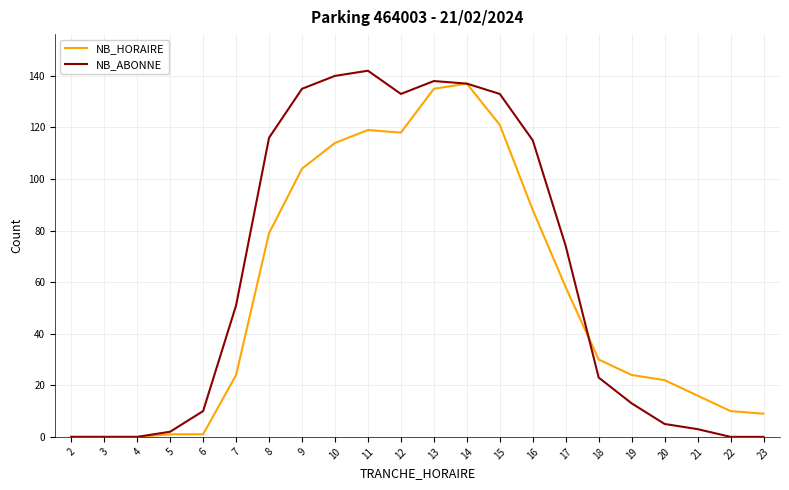

Reading left to right, transcribe all the data shown in this chart.

NB_HORAIRE: 0	0	0	1	1	24	79	104	114	119	118	135	137	121	88	58	30	24	22	16	10	9
NB_ABONNE: 0	0	0	2	10	51	116	135	140	142	133	138	137	133	115	74	23	13	5	3	0	0